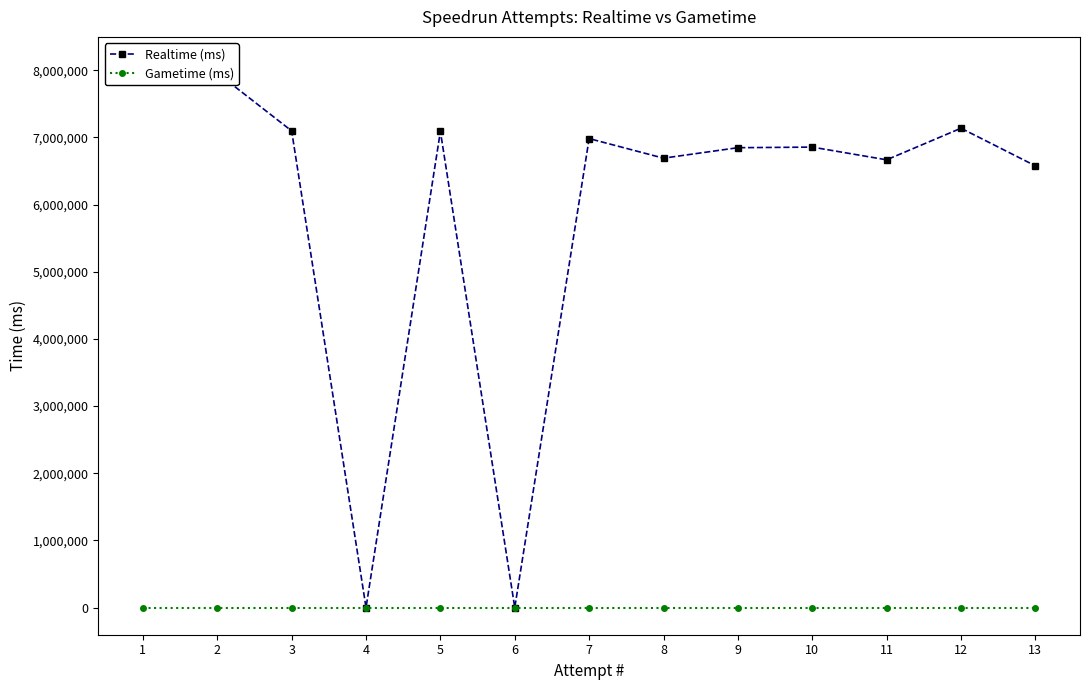

Reading right to left, extract all data points from this chart.

Realtime (ms): 13=6577124	12=7136979	11=6666603	10=6856007	9=6847198	8=6691279	7=6982805	6=0	5=7090489	4=0	3=7097386	2=7959584	1=8092464
Gametime (ms): 13=0	12=0	11=0	10=0	9=0	8=0	7=0	6=0	5=0	4=0	3=0	2=0	1=0